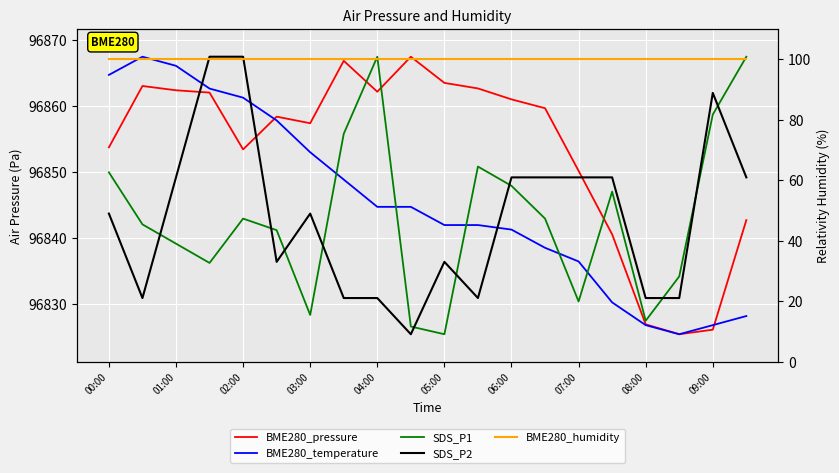

Between 04:00 and 07:00, which series saw the biggest shift?

SDS_P1